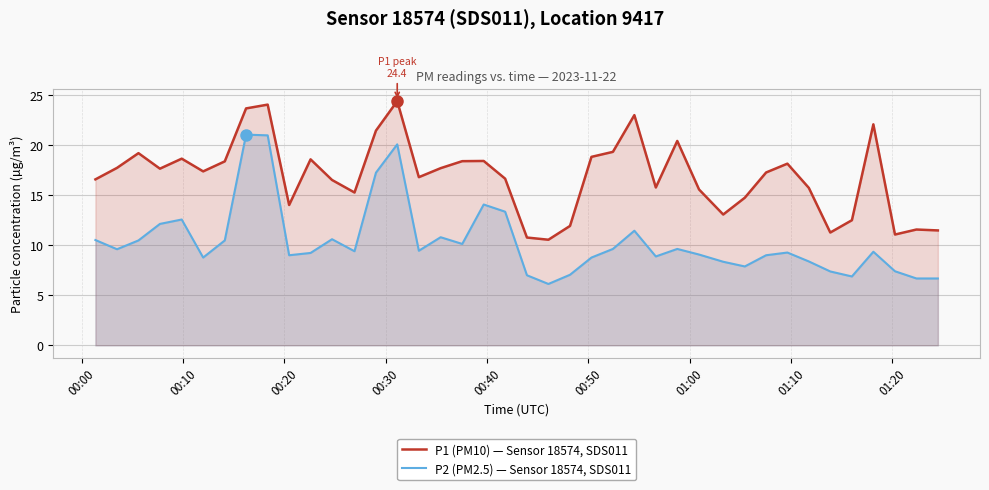

List the series in order of their overall mean, highest first.

P1 (PM10) — Sensor 18574, SDS011, P2 (PM2.5) — Sensor 18574, SDS011